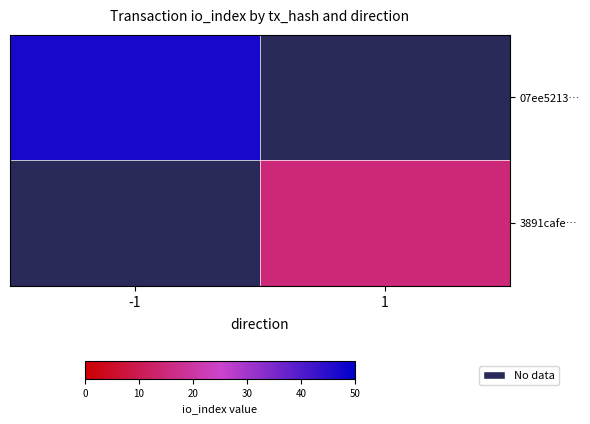

What is the maximum value shown in the chart?

47.0